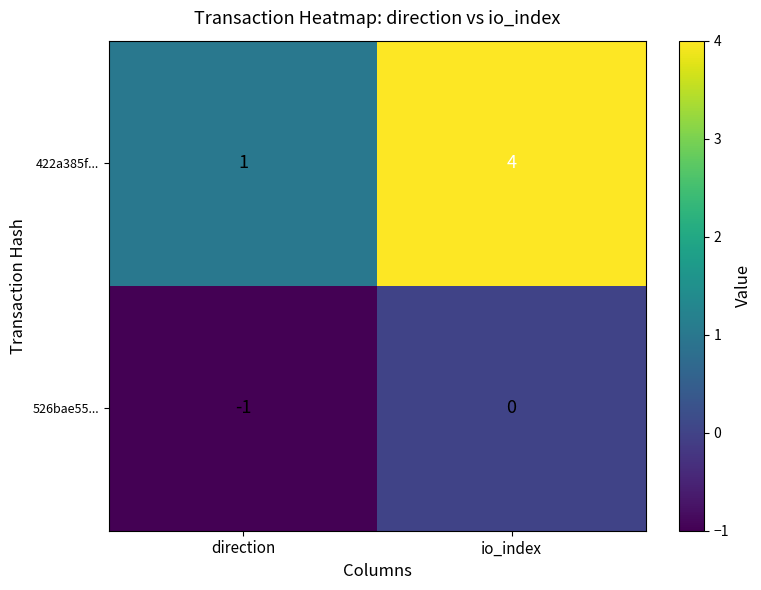

How many values in the 422a385f... series are below 4?

1